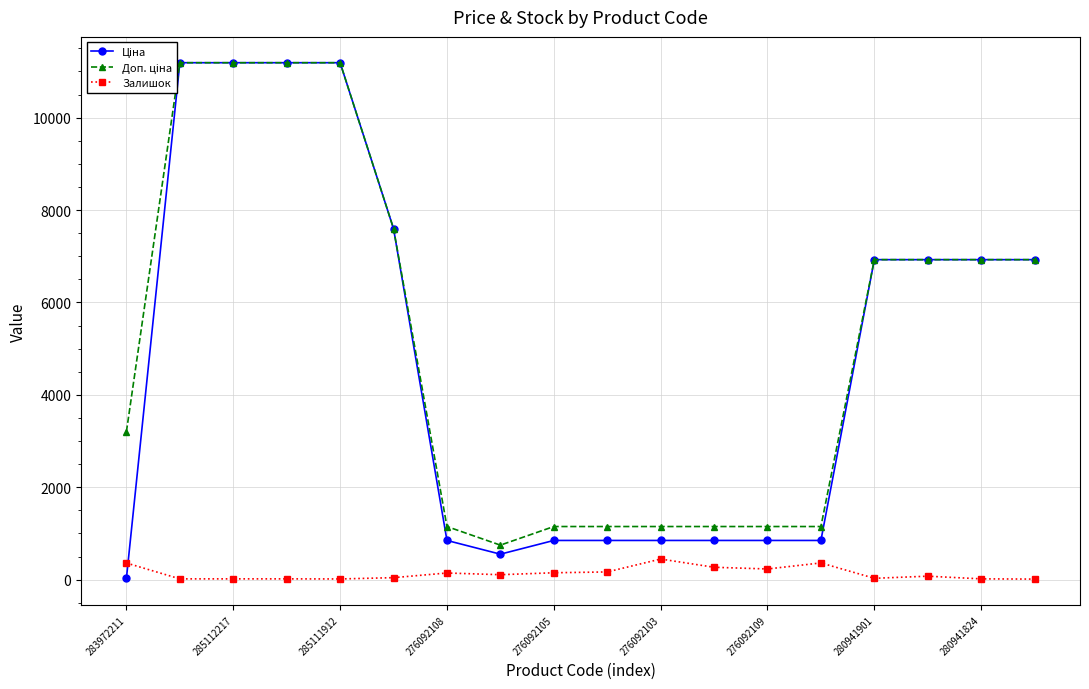

True or false: Залишок and Доп. ціна intersect in this chart.

False